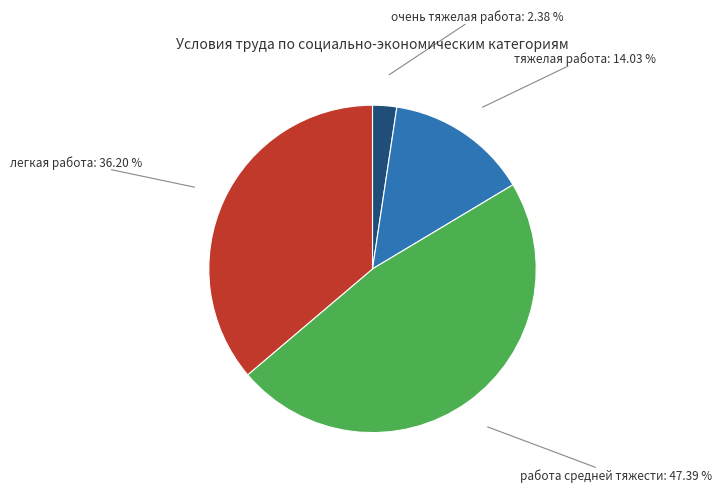

How much of the chart is everything except очень тяжелая работа?

97.6%